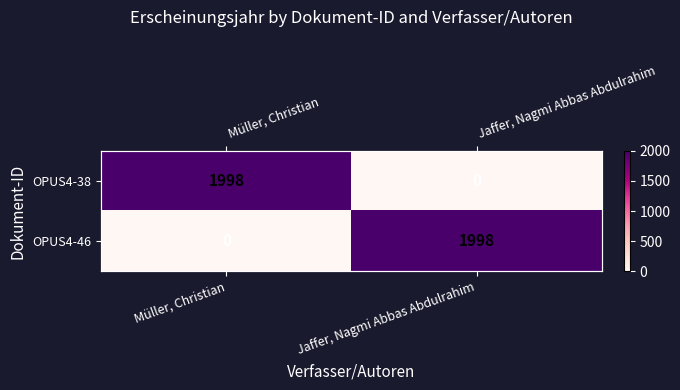

At which category does the chart reach its minimum across all series?

Jaffer, Nagmi Abbas Abdulrahim